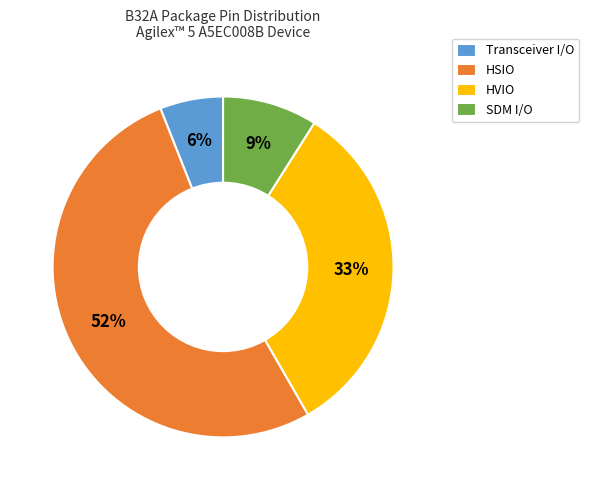

Combined, do HVIO and Transceiver I/O account for over 50%?

No